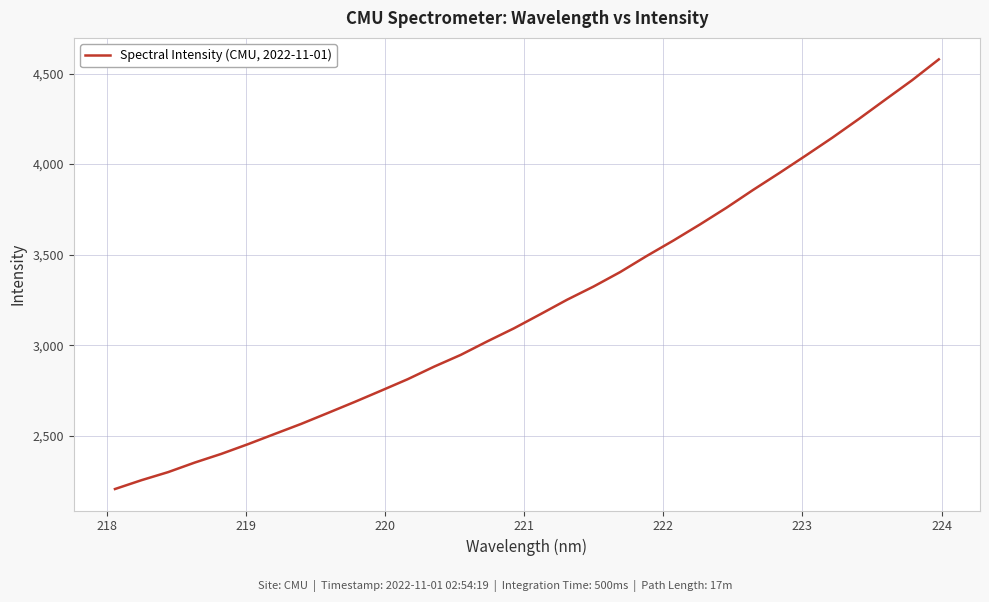

What is the minimum value shown in the chart?

2205.9